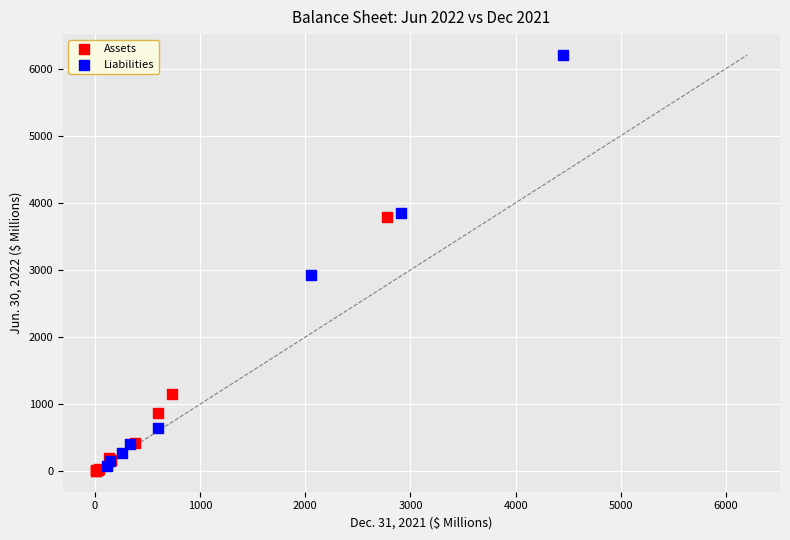

Which series has the widest spread of Y values?

Liabilities